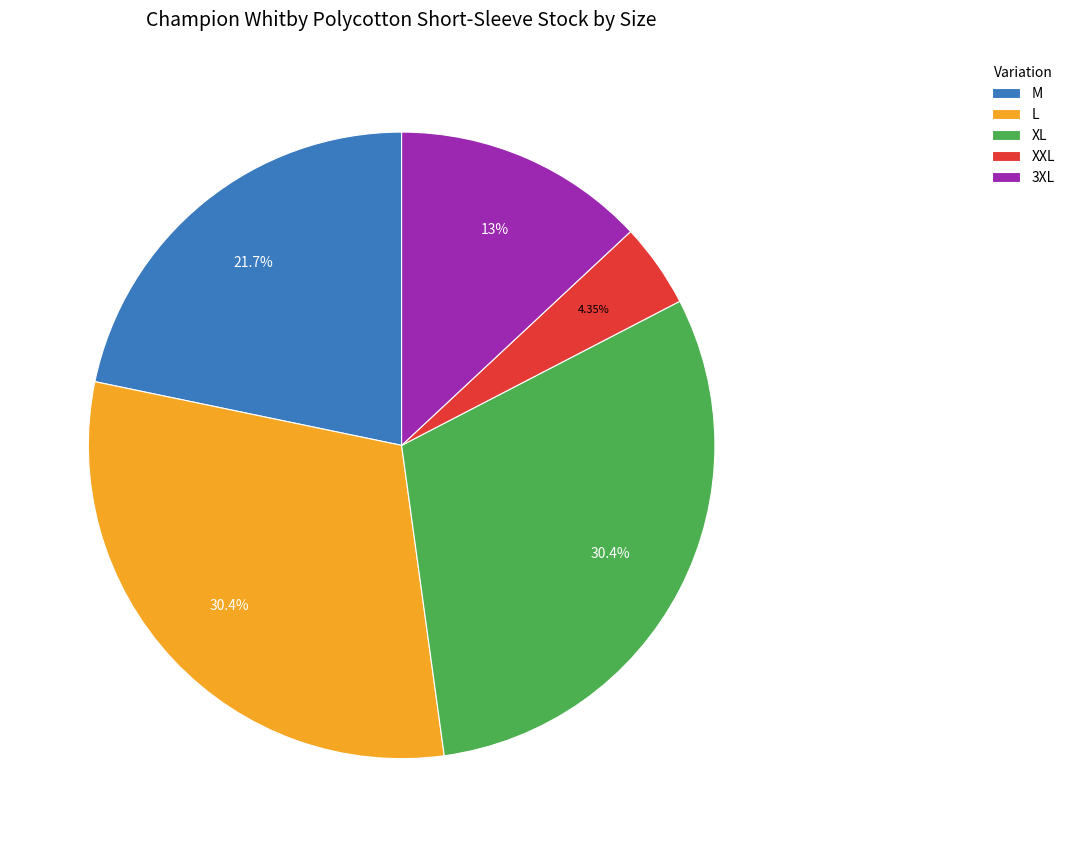

Which slice is the smallest?

XXL